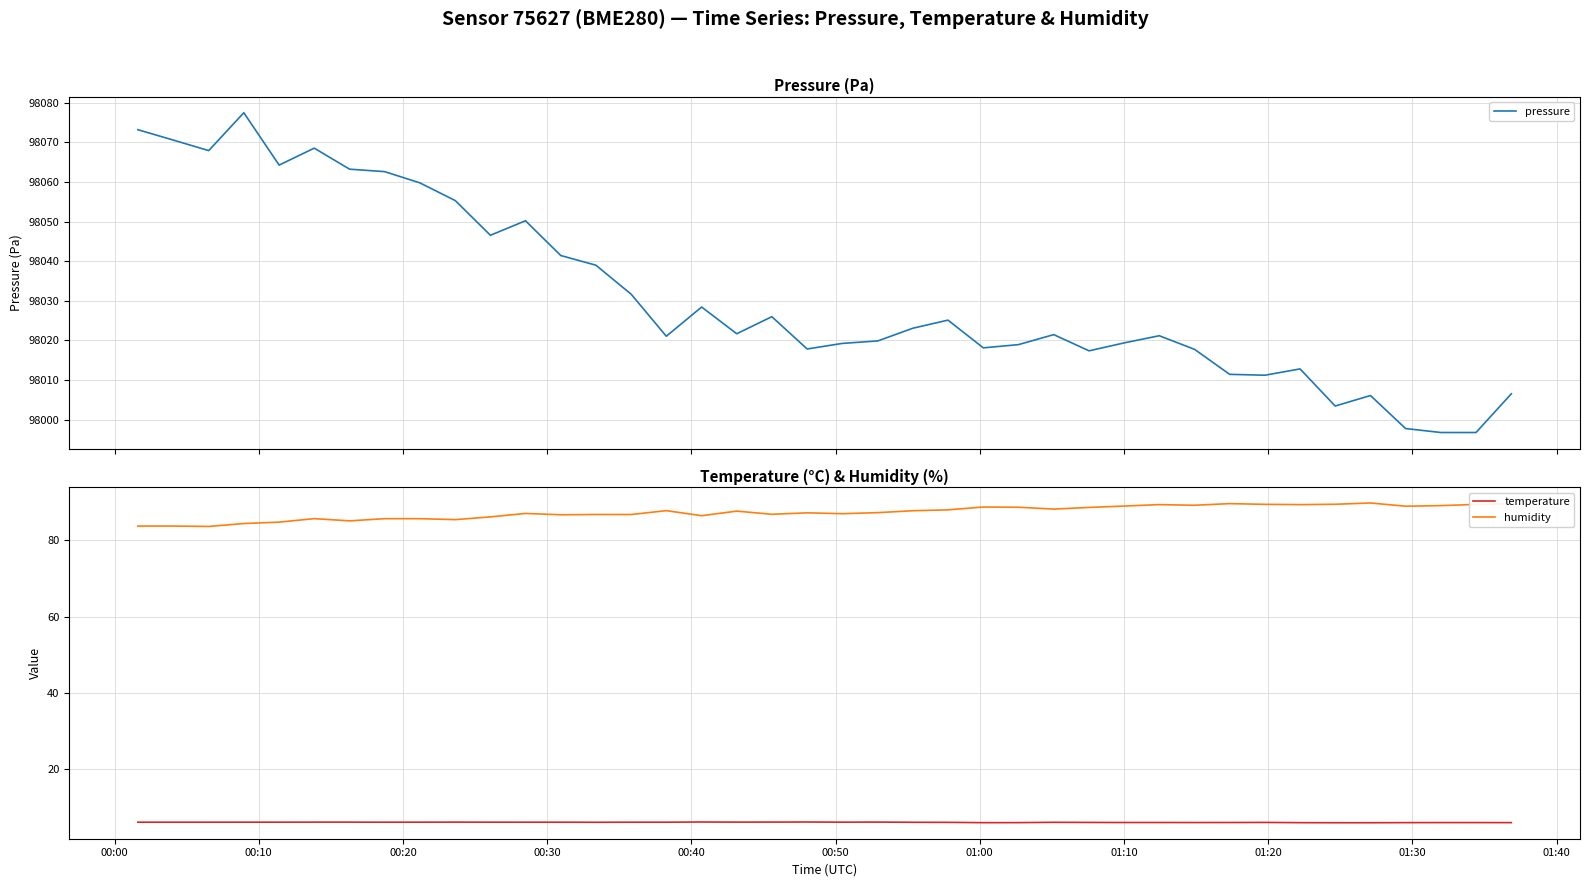

True or false: temperature and humidity intersect in this chart.

False